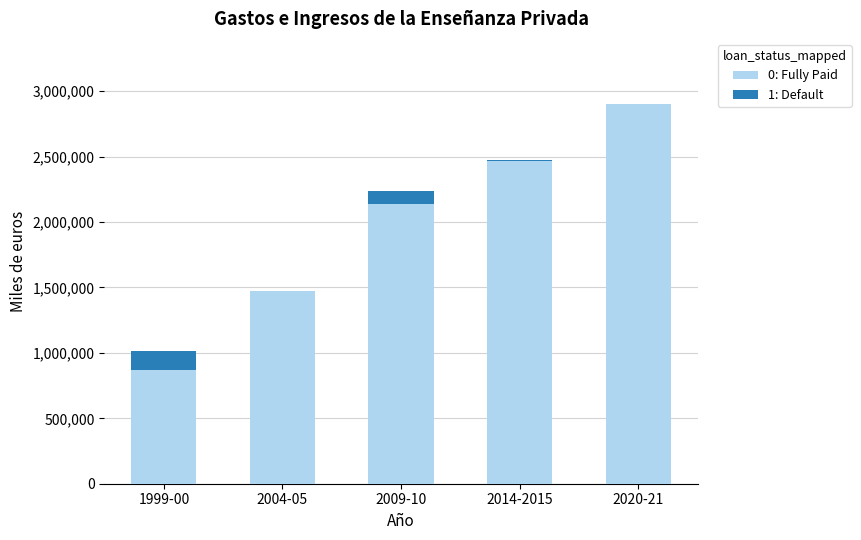

At which category is the sum across all series the highest?

2020-21